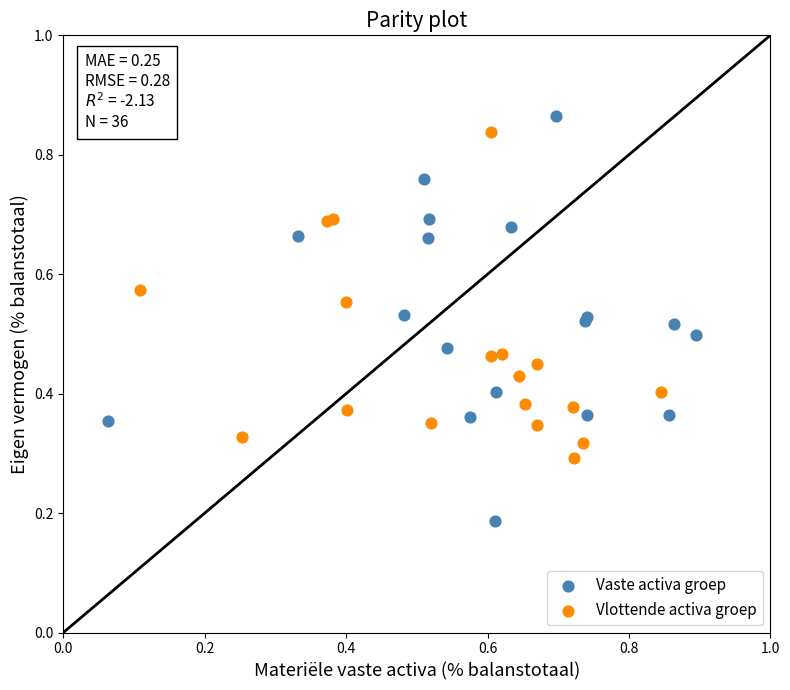

Which series has the widest spread of Y values?

Vaste activa groep